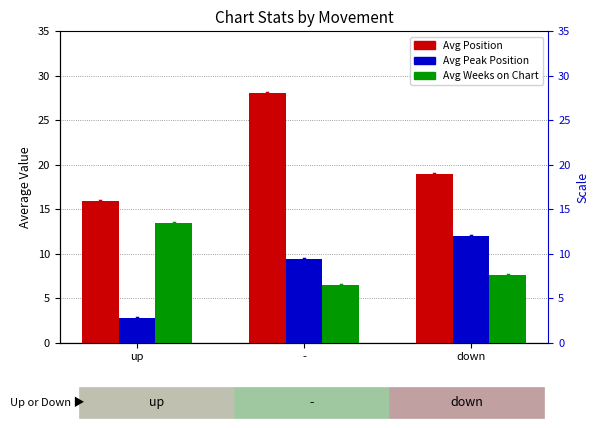

How many groups of bars are there?

3